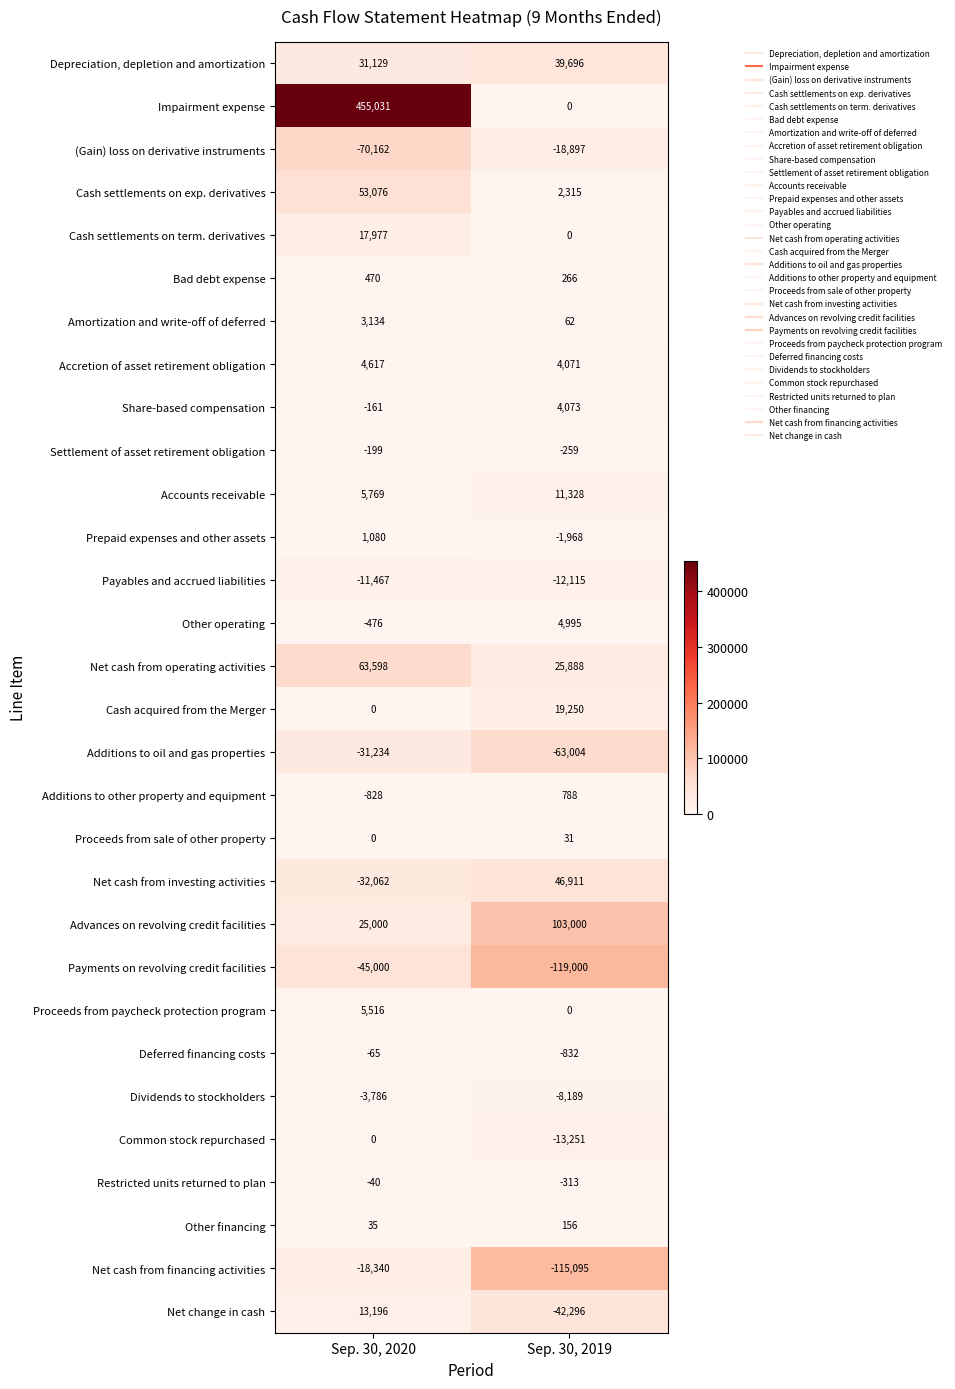

Between Sep. 30, 2020 and Sep. 30, 2019, which series saw the biggest shift?

Impairment expense